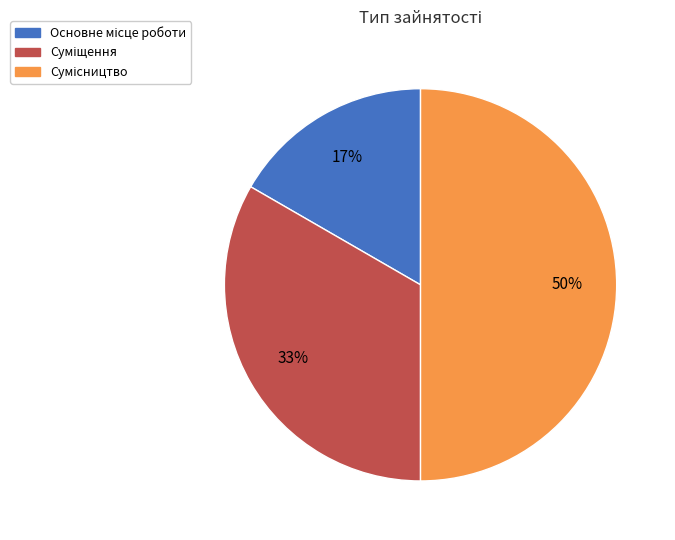

To the nearest percent, what is the difference between the largest and smallest slice percentages?

33%